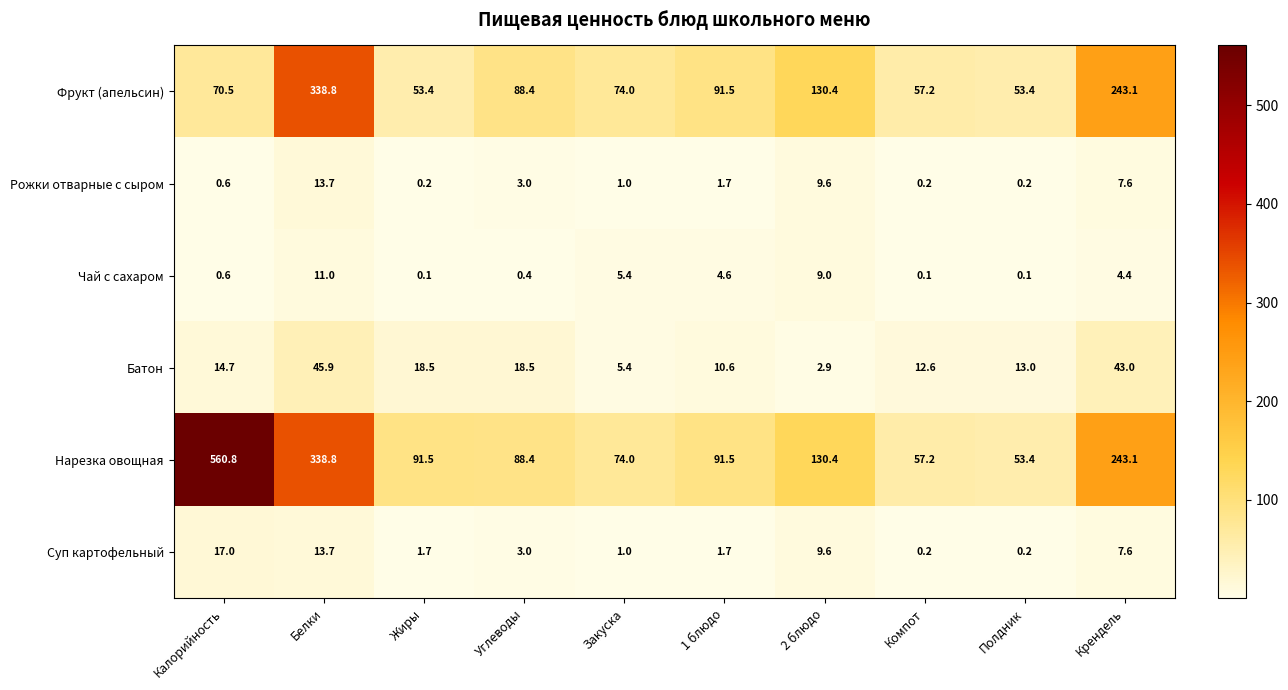

At Жиры, list the series in order from largest to smallest.

Нарезка овощная, Фрукт (апельсин), Батон, Суп картофельный, Рожки отварные с сыром, Чай с сахаром